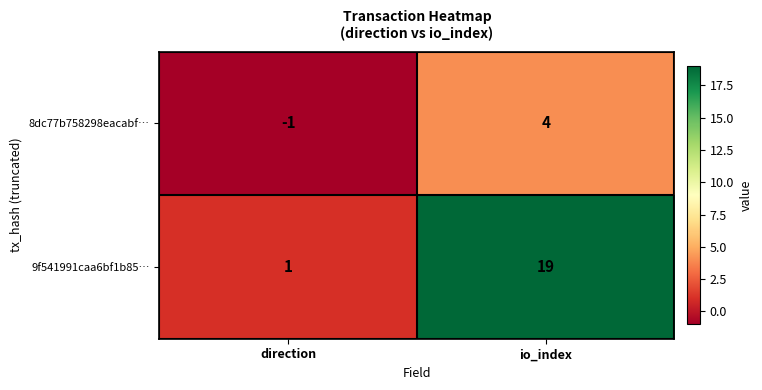

The value of 9f541991caa6bf1b85… at io_index is 32. True or false?

False